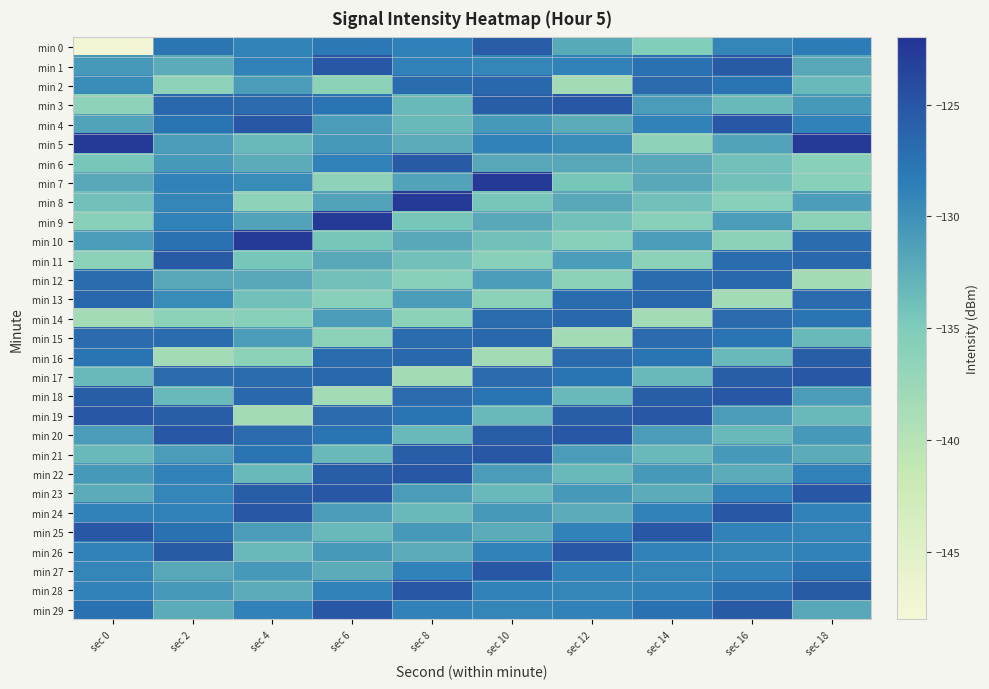

Reading left to right, what are all the values shown in this chart?

min 0: sec 0=-147.3	sec 2=-127.7	sec 4=-129.0	sec 6=-127.9	sec 8=-128.7	sec 10=-125.5	sec 12=-132.1	sec 14=-135.2	sec 16=-129.2	sec 18=-128.4
min 1: sec 0=-130.7	sec 2=-132.2	sec 4=-128.9	sec 6=-125.2	sec 8=-128.9	sec 10=-129.2	sec 12=-128.8	sec 14=-127.4	sec 16=-125.4	sec 18=-131.9
min 2: sec 0=-129.7	sec 2=-136.2	sec 4=-131.1	sec 6=-136.2	sec 8=-127.0	sec 10=-126.6	sec 12=-138.4	sec 14=-126.8	sec 16=-127.7	sec 18=-133.3
min 3: sec 0=-136.2	sec 2=-126.6	sec 4=-126.8	sec 6=-127.7	sec 8=-133.3	sec 10=-125.7	sec 12=-125.2	sec 14=-131.0	sec 16=-133.4	sec 18=-130.7
min 4: sec 0=-131.5	sec 2=-127.7	sec 4=-125.2	sec 6=-131.0	sec 8=-133.4	sec 10=-130.7	sec 12=-132.2	sec 14=-128.9	sec 16=-125.2	sec 18=-128.9
min 5: sec 0=-122.5	sec 2=-131.0	sec 4=-133.4	sec 6=-130.7	sec 8=-132.2	sec 10=-128.9	sec 12=-129.7	sec 14=-136.2	sec 16=-131.5	sec 18=-122.5
min 6: sec 0=-134.5	sec 2=-130.7	sec 4=-132.2	sec 6=-128.9	sec 8=-125.4	sec 10=-131.9	sec 12=-131.9	sec 14=-132.0	sec 16=-134.0	sec 18=-135.8
min 7: sec 0=-132.0	sec 2=-128.9	sec 4=-129.7	sec 6=-136.2	sec 8=-131.5	sec 10=-122.5	sec 12=-134.5	sec 14=-132.0	sec 16=-134.0	sec 18=-135.8
min 8: sec 0=-134.0	sec 2=-129.2	sec 4=-136.2	sec 6=-131.5	sec 8=-122.5	sec 10=-134.5	sec 12=-132.0	sec 14=-134.0	sec 16=-135.8	sec 18=-131.1
min 9: sec 0=-135.8	sec 2=-128.8	sec 4=-131.5	sec 6=-122.5	sec 8=-134.5	sec 10=-132.0	sec 12=-134.0	sec 14=-135.8	sec 16=-131.1	sec 18=-136.2
min 10: sec 0=-131.1	sec 2=-127.4	sec 4=-122.5	sec 6=-134.5	sec 8=-132.0	sec 10=-134.0	sec 12=-135.8	sec 14=-131.1	sec 16=-136.2	sec 18=-127.0
min 11: sec 0=-136.2	sec 2=-125.4	sec 4=-134.5	sec 6=-132.0	sec 8=-134.0	sec 10=-135.8	sec 12=-131.1	sec 14=-136.2	sec 16=-127.0	sec 18=-126.6
min 12: sec 0=-127.0	sec 2=-131.9	sec 4=-132.0	sec 6=-134.0	sec 8=-135.8	sec 10=-131.1	sec 12=-136.2	sec 14=-127.0	sec 16=-126.6	sec 18=-138.4
min 13: sec 0=-126.6	sec 2=-129.7	sec 4=-134.0	sec 6=-135.8	sec 8=-131.1	sec 10=-136.2	sec 12=-127.0	sec 14=-126.6	sec 16=-138.4	sec 18=-126.8
min 14: sec 0=-138.4	sec 2=-136.2	sec 4=-135.8	sec 6=-131.1	sec 8=-136.2	sec 10=-127.0	sec 12=-126.6	sec 14=-138.4	sec 16=-126.8	sec 18=-127.7
min 15: sec 0=-126.8	sec 2=-127.0	sec 4=-131.1	sec 6=-136.2	sec 8=-127.0	sec 10=-126.6	sec 12=-138.4	sec 14=-126.8	sec 16=-127.7	sec 18=-133.3
min 16: sec 0=-127.7	sec 2=-138.4	sec 4=-136.2	sec 6=-127.0	sec 8=-126.6	sec 10=-138.4	sec 12=-126.8	sec 14=-127.7	sec 16=-133.3	sec 18=-125.7
min 17: sec 0=-133.3	sec 2=-126.8	sec 4=-127.0	sec 6=-126.6	sec 8=-138.4	sec 10=-126.8	sec 12=-127.7	sec 14=-133.3	sec 16=-125.7	sec 18=-125.2
min 18: sec 0=-125.7	sec 2=-133.3	sec 4=-126.6	sec 6=-138.4	sec 8=-126.8	sec 10=-127.7	sec 12=-133.3	sec 14=-125.7	sec 16=-125.2	sec 18=-131.0
min 19: sec 0=-125.2	sec 2=-125.7	sec 4=-138.4	sec 6=-126.8	sec 8=-127.7	sec 10=-133.3	sec 12=-125.7	sec 14=-125.2	sec 16=-131.0	sec 18=-133.4
min 20: sec 0=-131.0	sec 2=-125.2	sec 4=-126.8	sec 6=-127.7	sec 8=-133.3	sec 10=-125.7	sec 12=-125.2	sec 14=-131.0	sec 16=-133.4	sec 18=-130.7
min 21: sec 0=-133.4	sec 2=-131.0	sec 4=-127.7	sec 6=-133.3	sec 8=-125.7	sec 10=-125.2	sec 12=-131.0	sec 14=-133.4	sec 16=-130.7	sec 18=-132.2
min 22: sec 0=-130.7	sec 2=-128.9	sec 4=-133.3	sec 6=-125.7	sec 8=-125.2	sec 10=-131.0	sec 12=-133.4	sec 14=-130.7	sec 16=-132.2	sec 18=-128.9
min 23: sec 0=-132.2	sec 2=-129.2	sec 4=-125.7	sec 6=-125.2	sec 8=-131.0	sec 10=-133.4	sec 12=-130.7	sec 14=-132.2	sec 16=-128.9	sec 18=-125.2
min 24: sec 0=-128.9	sec 2=-128.8	sec 4=-125.2	sec 6=-131.0	sec 8=-133.4	sec 10=-130.7	sec 12=-132.2	sec 14=-128.9	sec 16=-125.2	sec 18=-128.9
min 25: sec 0=-125.2	sec 2=-127.4	sec 4=-131.0	sec 6=-133.4	sec 8=-130.7	sec 10=-132.2	sec 12=-128.9	sec 14=-125.2	sec 16=-128.9	sec 18=-129.2
min 26: sec 0=-128.9	sec 2=-125.4	sec 4=-133.4	sec 6=-130.7	sec 8=-132.2	sec 10=-128.9	sec 12=-125.2	sec 14=-128.9	sec 16=-129.2	sec 18=-128.8
min 27: sec 0=-129.2	sec 2=-131.9	sec 4=-130.7	sec 6=-132.2	sec 8=-128.9	sec 10=-125.2	sec 12=-128.9	sec 14=-129.2	sec 16=-128.8	sec 18=-127.4
min 28: sec 0=-128.8	sec 2=-130.7	sec 4=-132.2	sec 6=-128.9	sec 8=-125.2	sec 10=-128.9	sec 12=-129.2	sec 14=-128.8	sec 16=-127.4	sec 18=-125.4
min 29: sec 0=-127.4	sec 2=-132.2	sec 4=-128.9	sec 6=-125.2	sec 8=-128.9	sec 10=-129.2	sec 12=-128.8	sec 14=-127.4	sec 16=-125.4	sec 18=-131.9